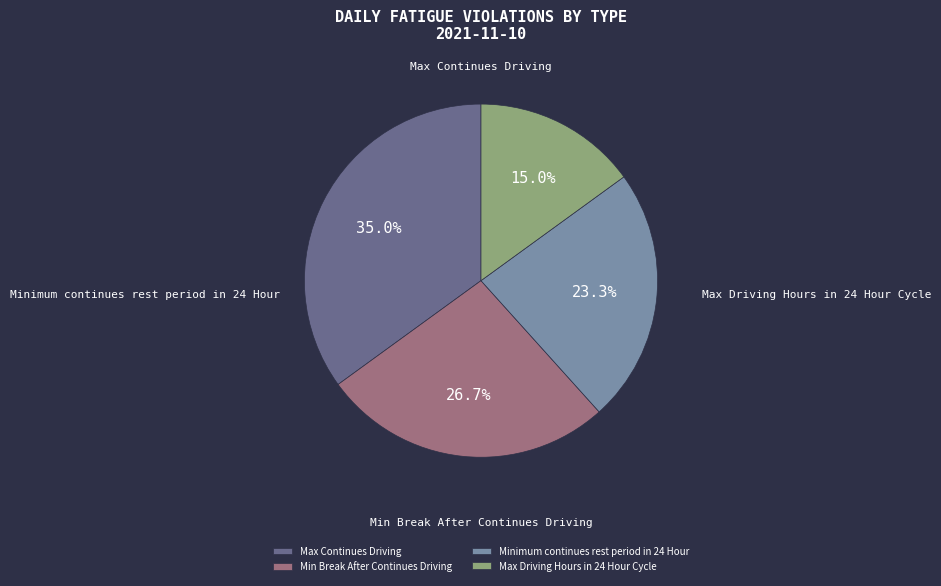

To the nearest percent, what portion does Minimum continues rest period in 24 Hour represent?

23%